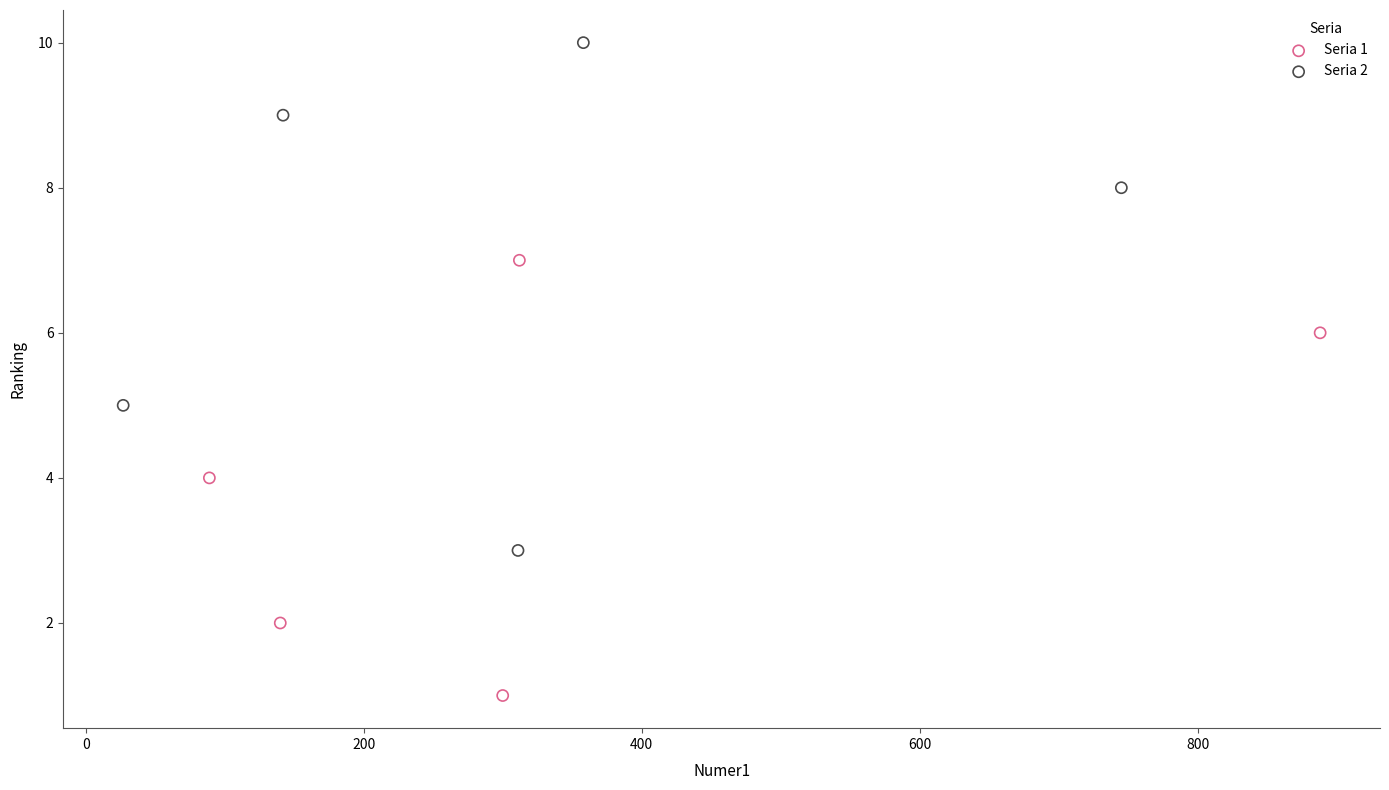

Which series has the largest Y range (max minus min)?

Seria 2